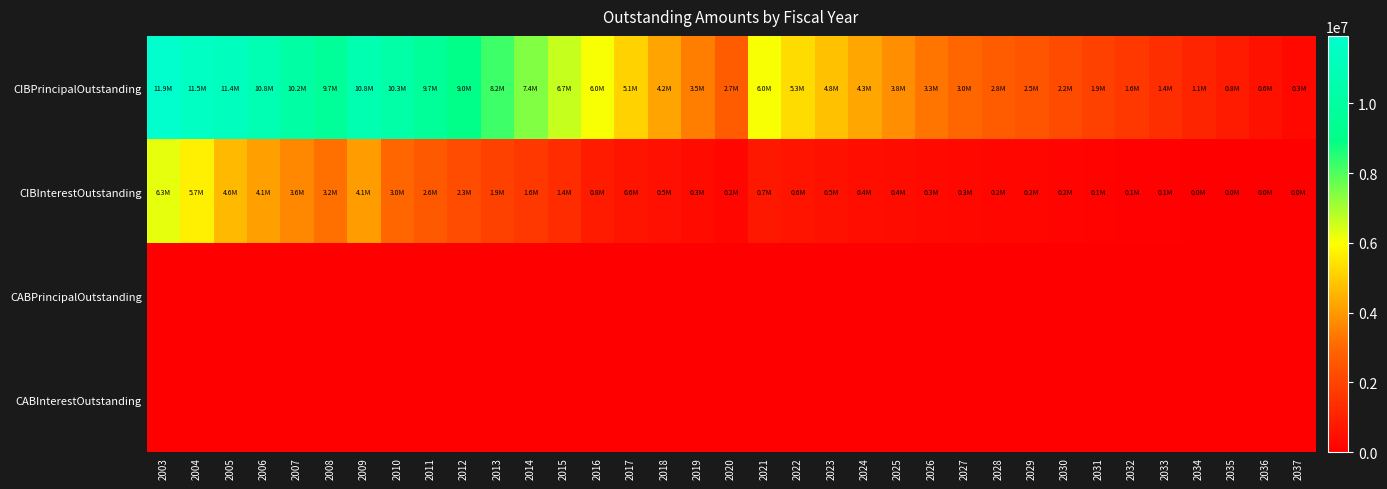

What is the spread (max minus min) of values at 2020?

2740000.0